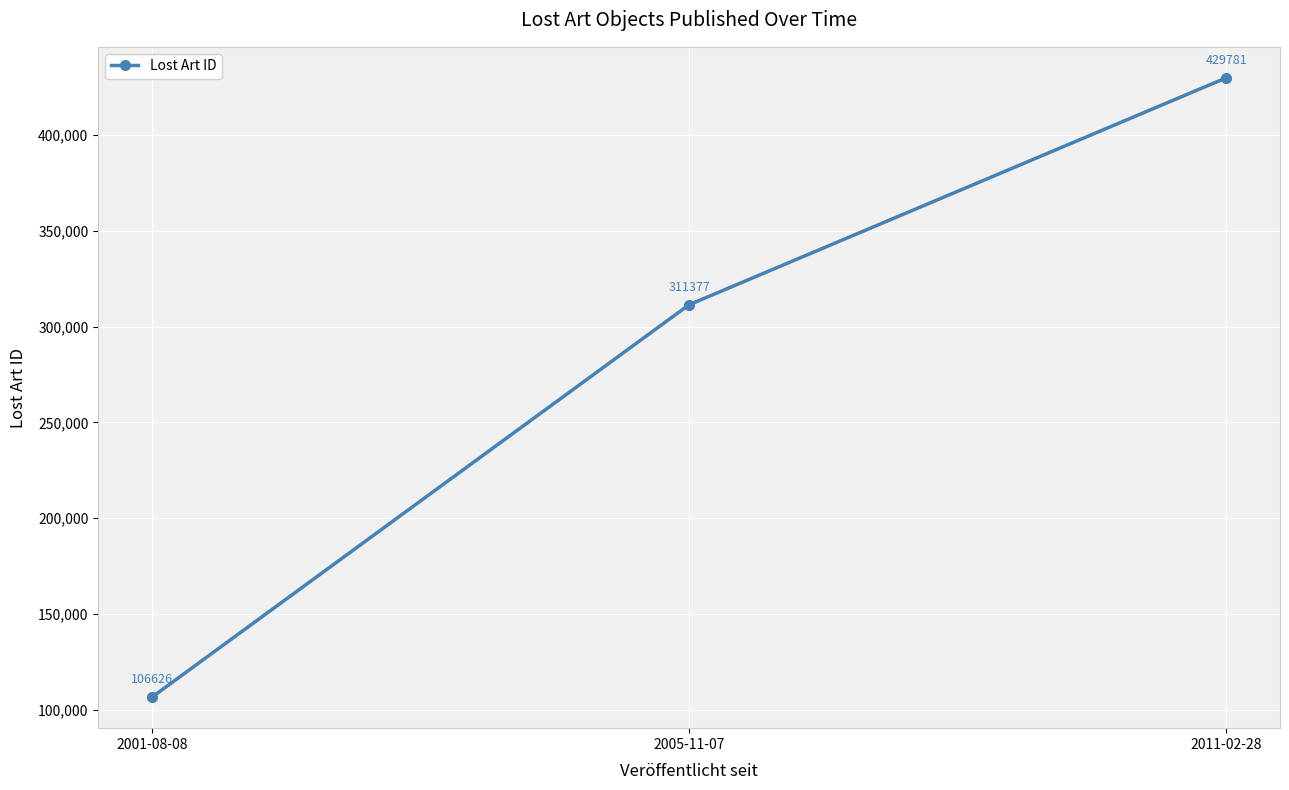

Approximately how many times larger is the value at 2005-11-07 compared to 2011-02-28?

0.7